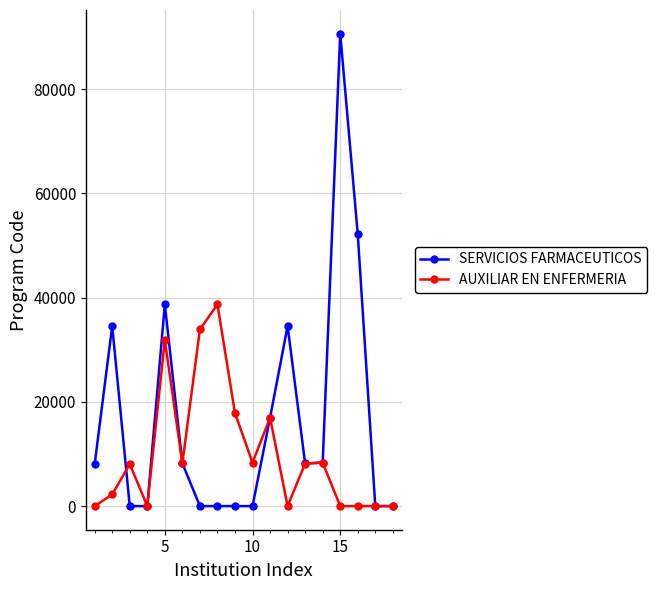

Rank the series by their average value, from highest to lowest.

SERVICIOS FARMACEUTICOS, AUXILIAR EN ENFERMERIA